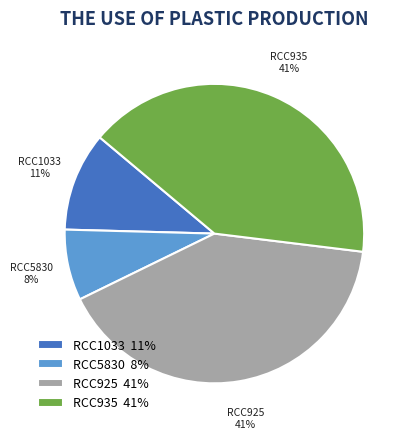

To the nearest percent, what portion does RCC925 41% represent?

41%